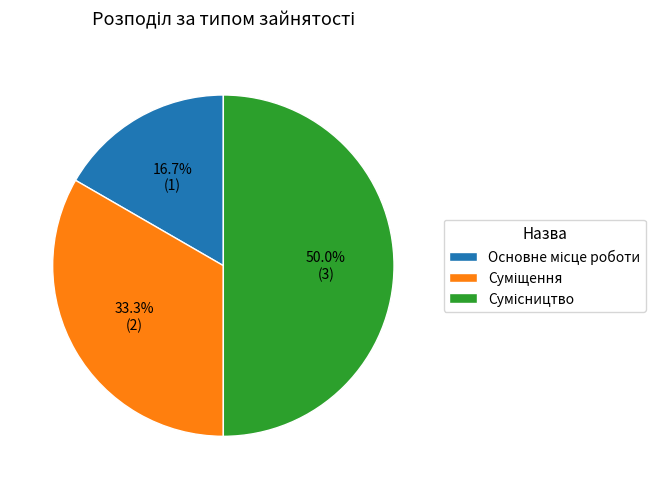

Is it true that Суміщення is 40% of the pie?

False